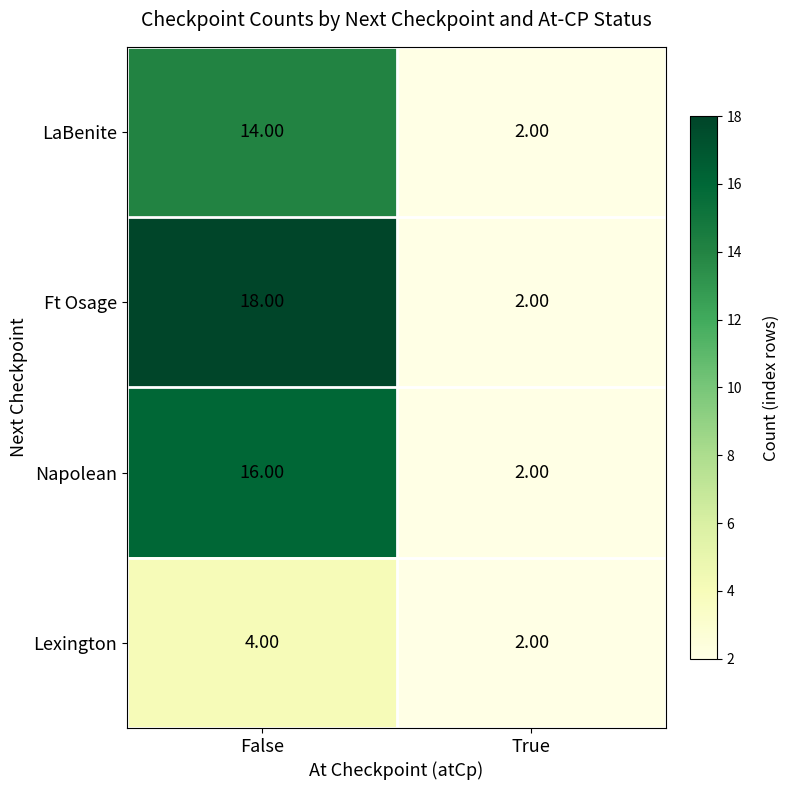

Which series changed the most between False and True?

Ft Osage